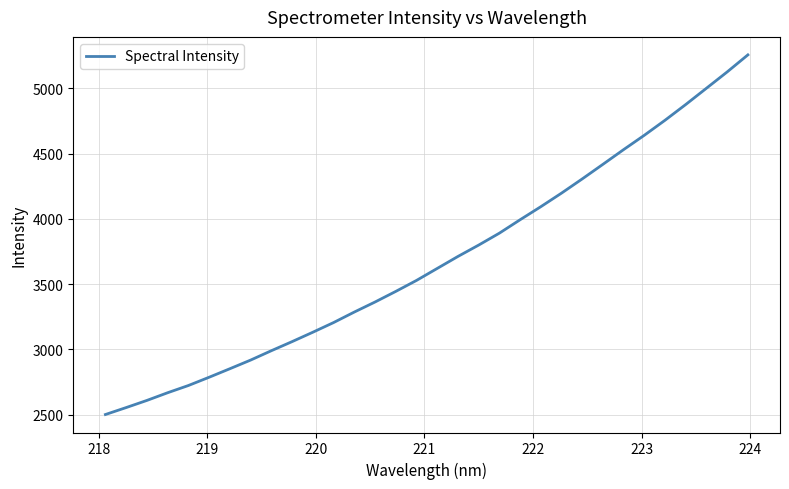

True or false: the data has more than 0 interior local peaks.

False